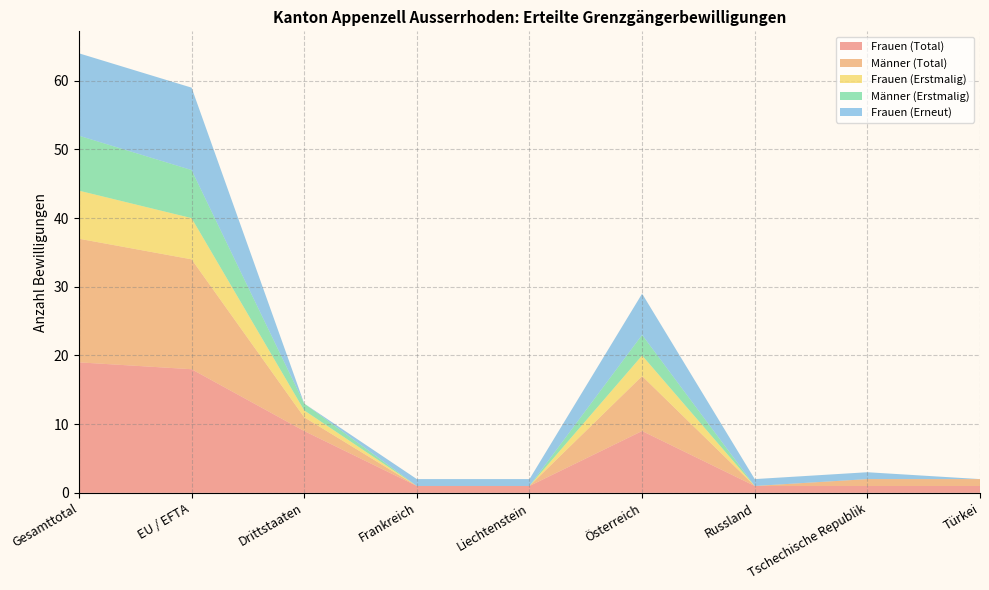

Reading left to right, extract all data points from this chart.

Frauen (Total): 19	18	9	1	1	9	1	1	1
Männer (Total): 18	16	2	0	0	8	0	1	1
Frauen (Erstmalig): 7	6	1	0	0	3	0	0	0
Männer (Erstmalig): 8	7	1	0	0	3	0	0	0
Frauen (Erneut): 12	12	0	1	1	6	1	1	0